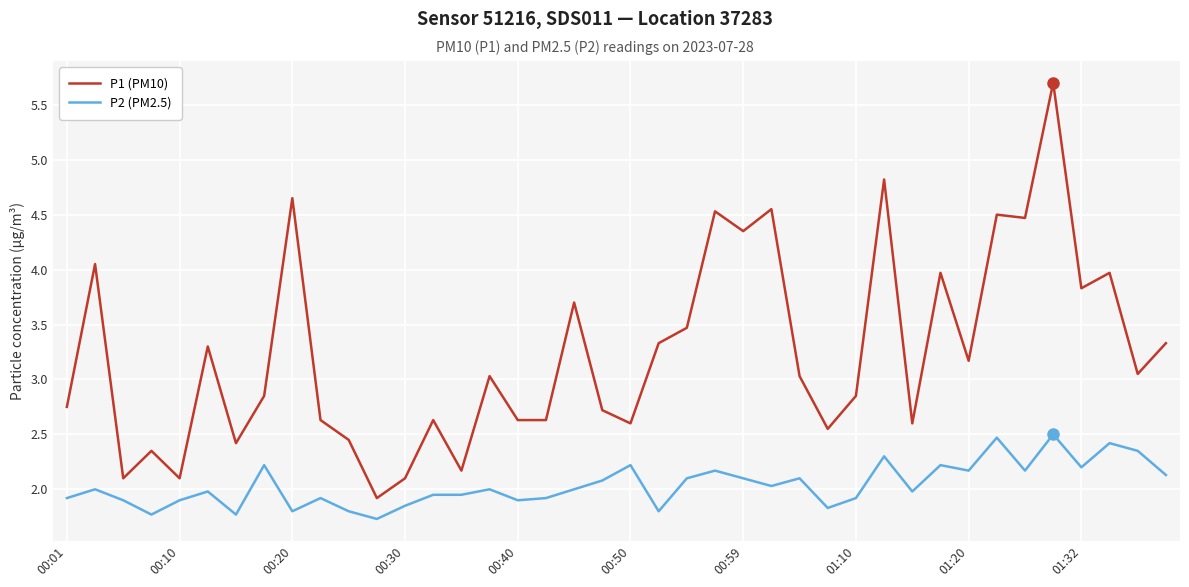

True or false: P2 (PM2.5) and P1 (PM10) cross at least once.

False